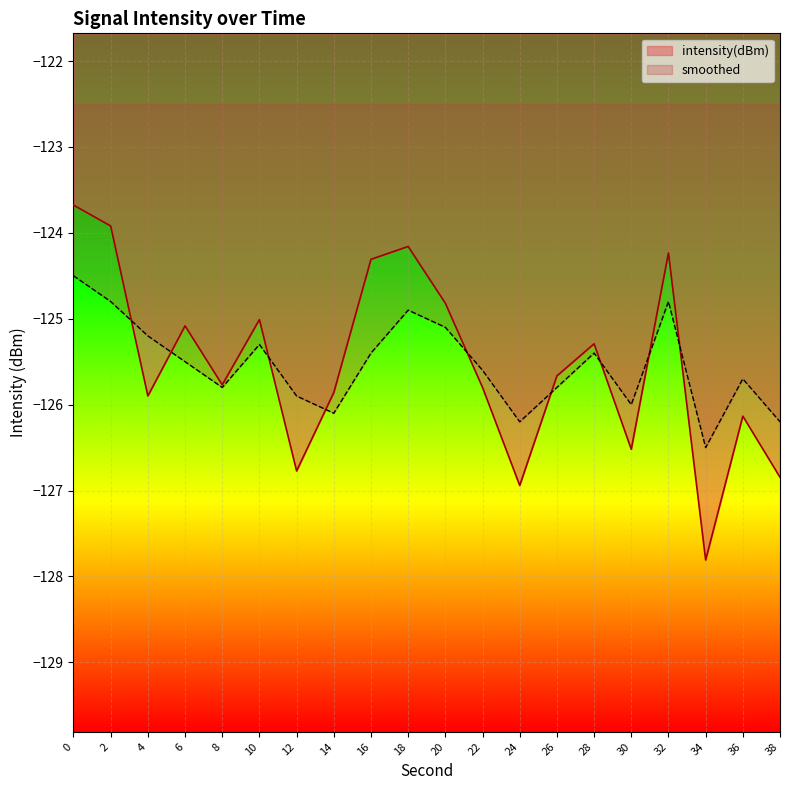

Reading right to left, extract all data points from this chart.

intensity(dBm): 38=-126.8	36=-126.1	34=-127.8	32=-124.2	30=-126.5	28=-125.3	26=-125.7	24=-126.9	22=-125.8	20=-124.8	18=-124.2	16=-124.3	14=-125.9	12=-126.8	10=-125.0	8=-125.8	6=-125.1	4=-125.9	2=-123.9	0=-123.7
smoothed: 38=-126.2	36=-125.7	34=-126.5	32=-124.8	30=-126.0	28=-125.4	26=-125.8	24=-126.2	22=-125.6	20=-125.1	18=-124.9	16=-125.4	14=-126.1	12=-125.9	10=-125.3	8=-125.8	6=-125.5	4=-125.2	2=-124.8	0=-124.5